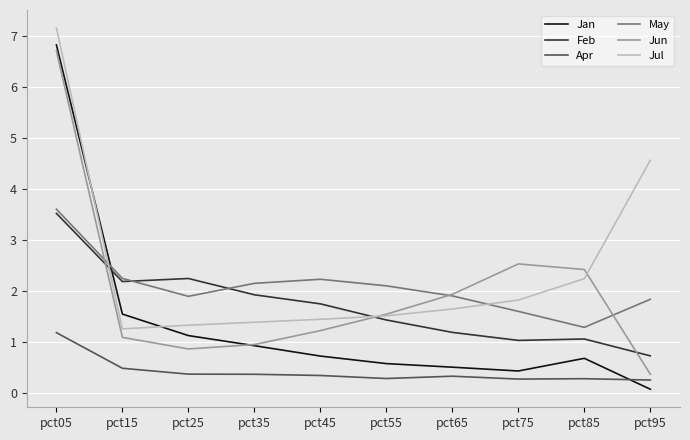

Is it true that Jun equals 3.2 at pct65?

False